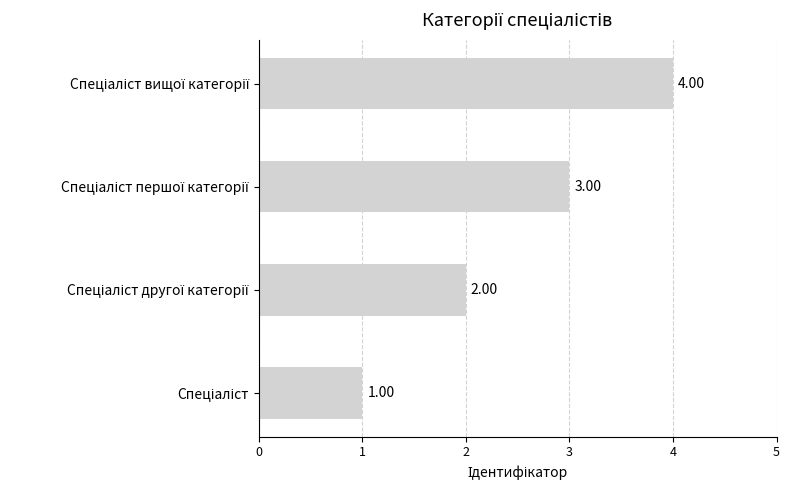

What is the difference between the maximum and minimum values?

3